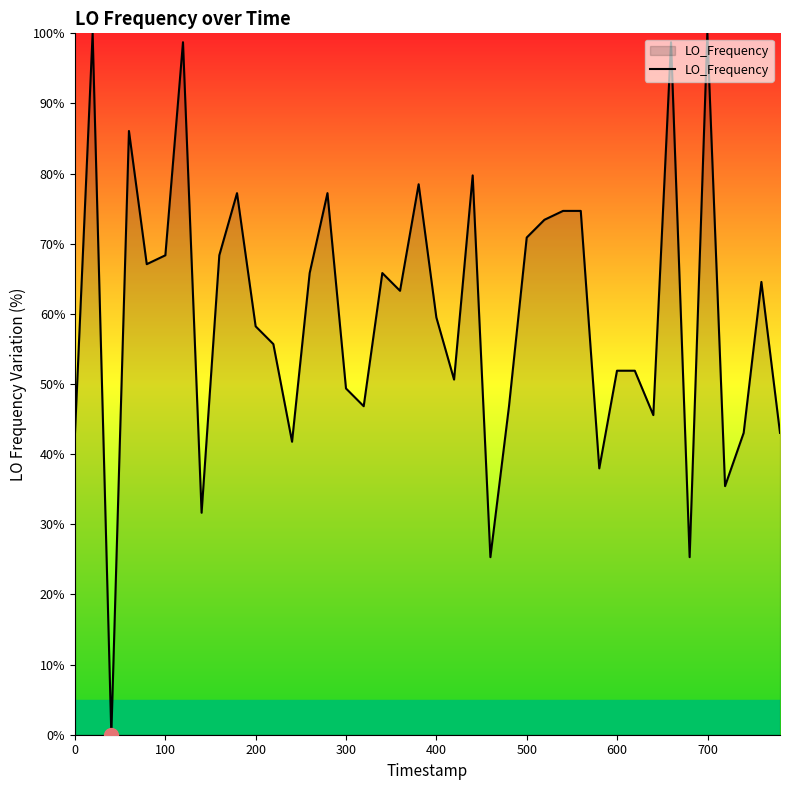

Count the number of categories in the chart.

40